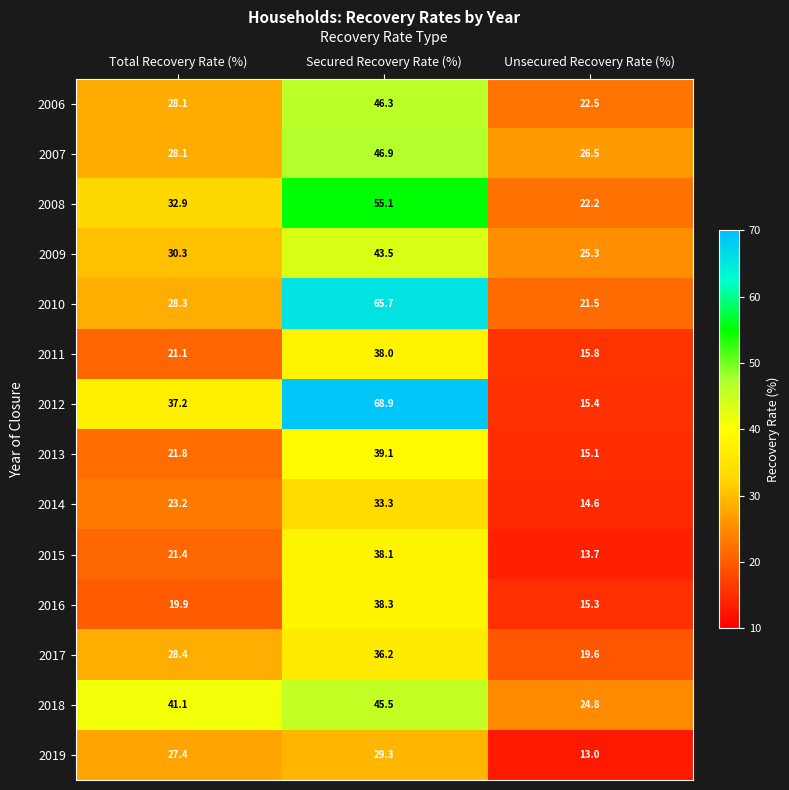

What is the maximum value for 2011?

38.0